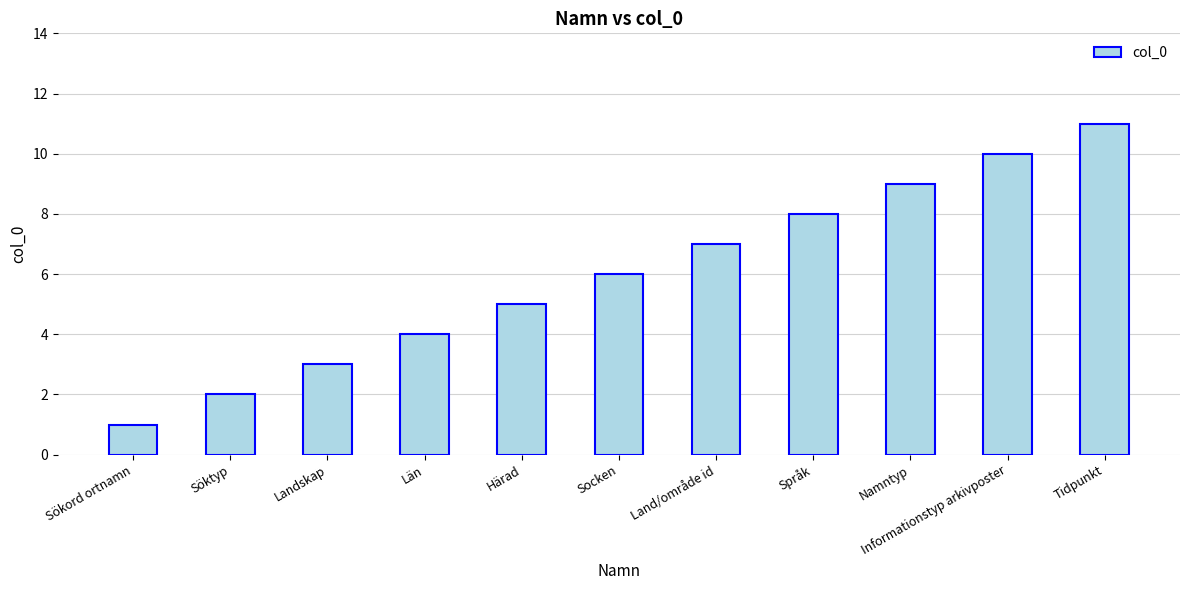

What position from the right is Söktyp?

10